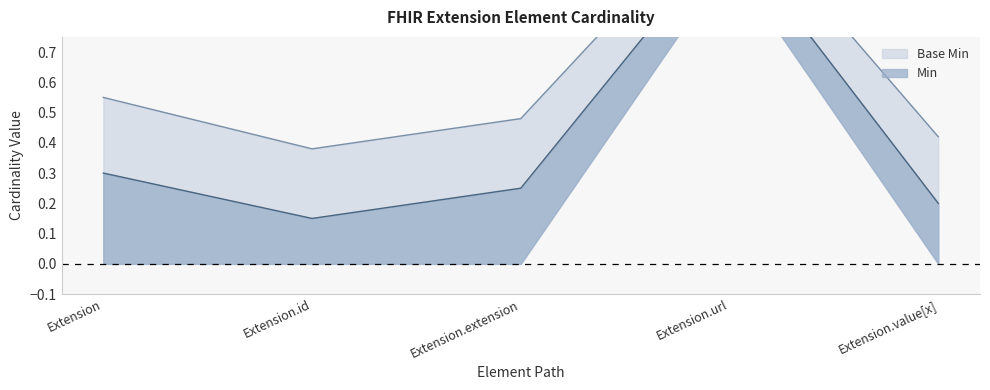

What value does the Base Min series have at Extension.url?

1.2